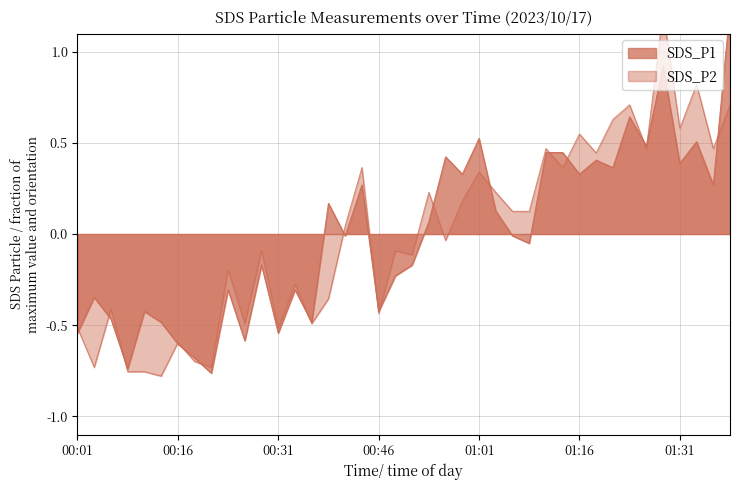

What is the lowest value of the SDS_P2 series?

-0.8